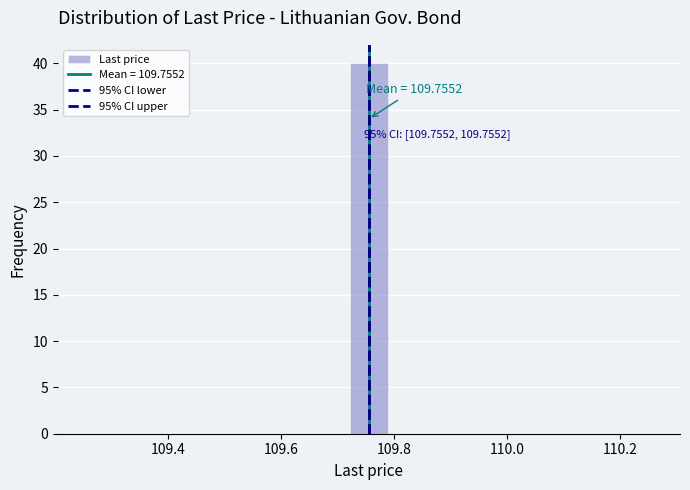

Around what value on the x-axis is the tallest bar? Give the approximate position of its centre, as read against the axis.

109.76